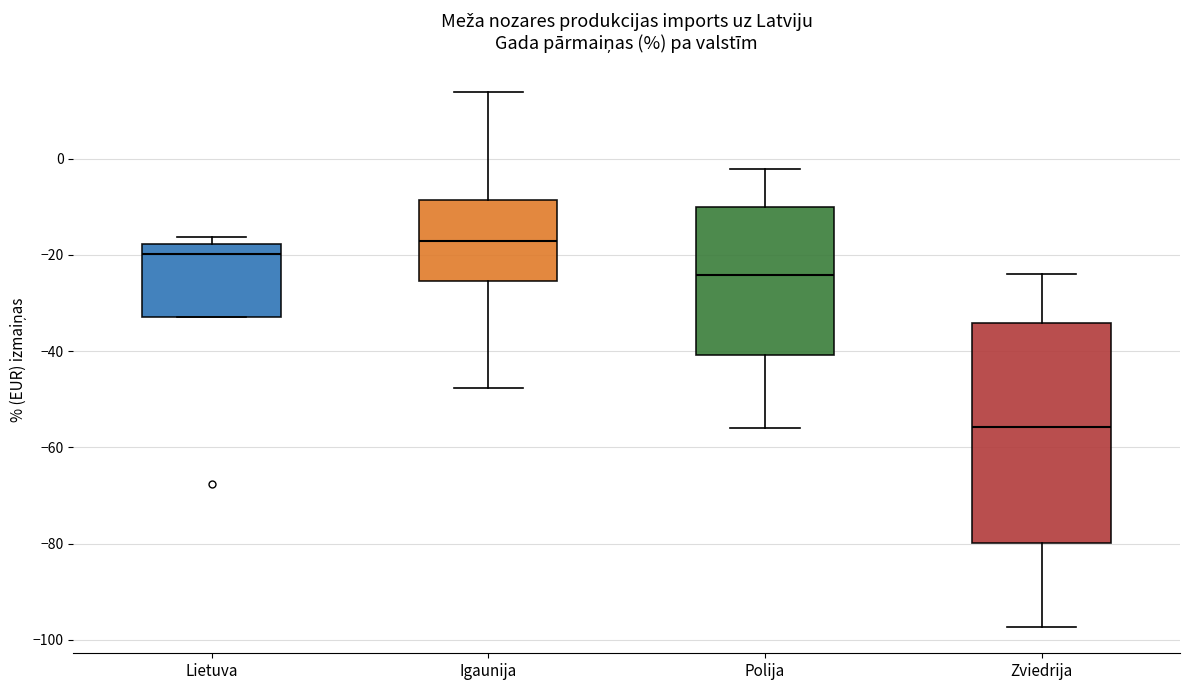

Reading left to right, read every box against the y-axis: the position of its median line, the range the box covers, and the ends of its whiskers. The values are not printed on the chart, so give them approximately, as read against the axis.

Lietuva: median -20, box -34 to -18, whiskers -34 to -16
Igaunija: median -18, box -26 to -8, whiskers -48 to 14
Polija: median -24, box -40 to -10, whiskers -56 to -2
Zviedrija: median -56, box -80 to -34, whiskers -98 to -24